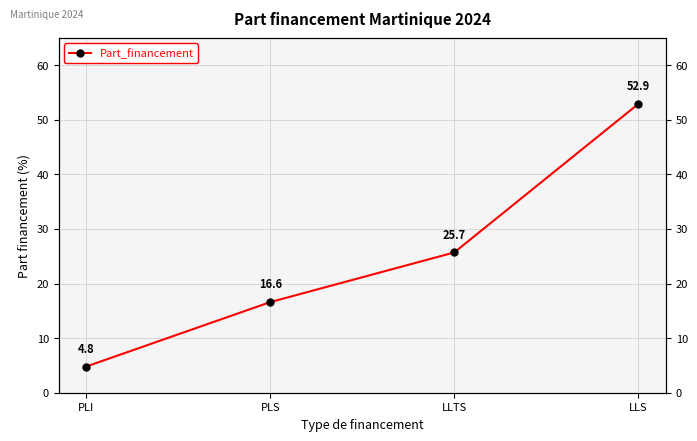

Does the chart display data point markers on the line(s)?

Yes